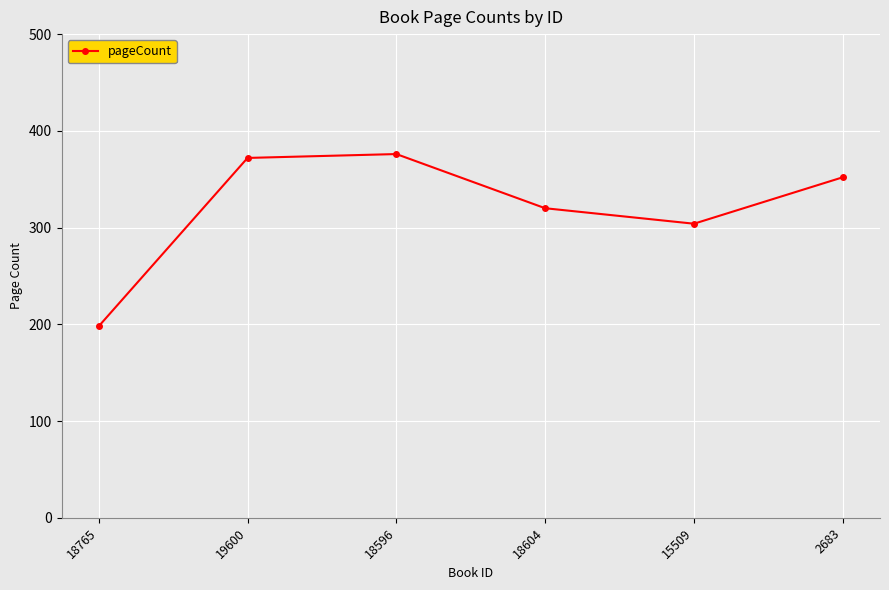

Rank the categories by value from lowest to highest.

18765, 15509, 18604, 2683, 19600, 18596